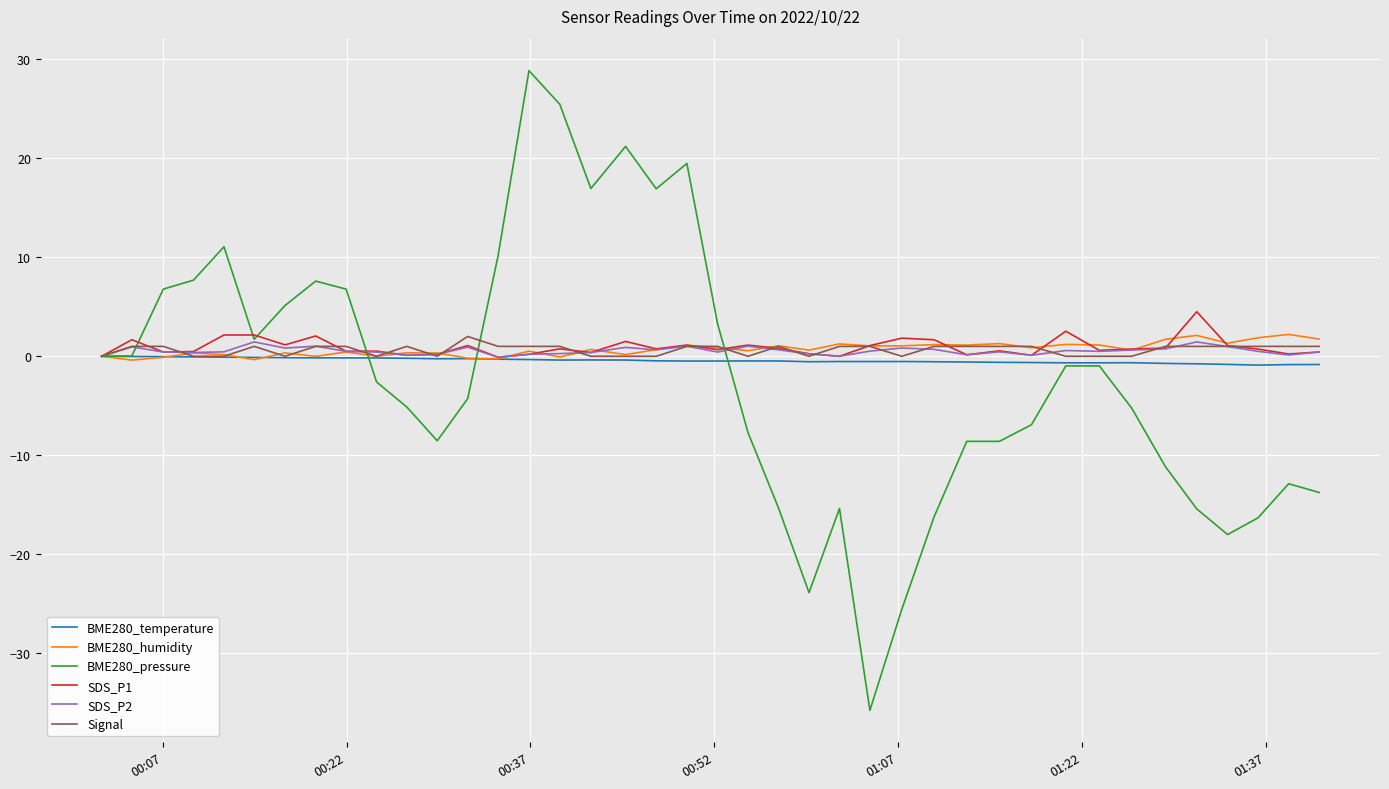

What is the maximum value for SDS_P1?

4.5